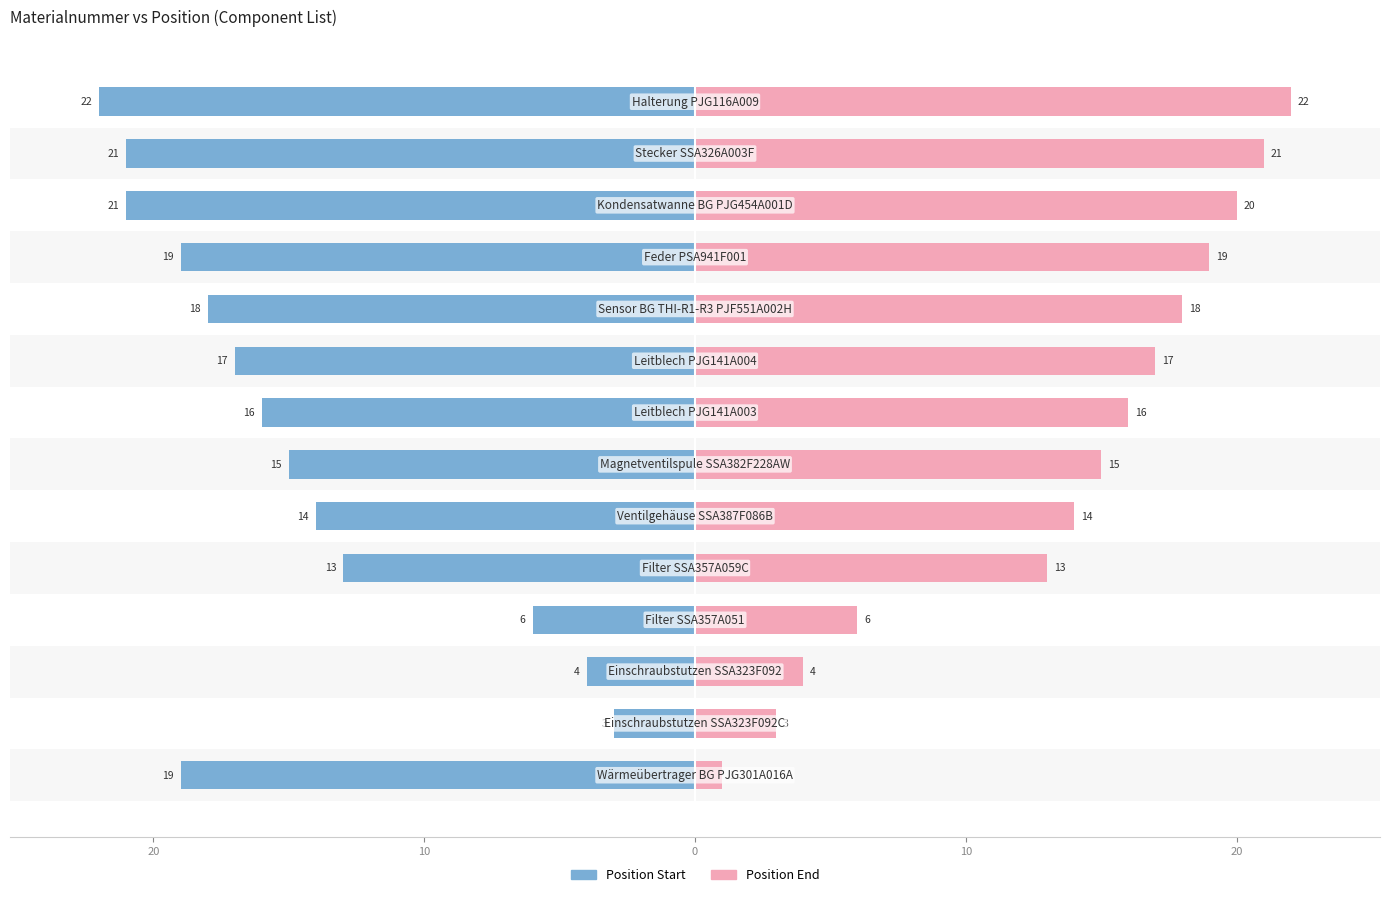

What is the value of the Materialnummer (Position Start) bar at the 1st from the left?

-19